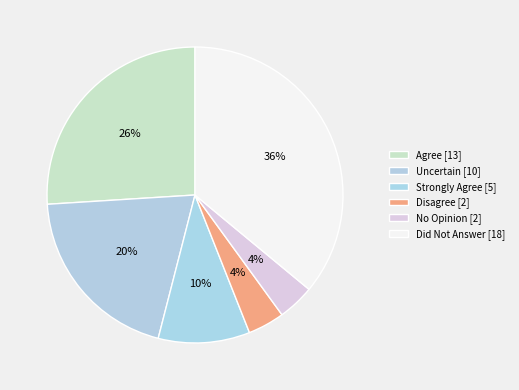

Count the number of slices in the pie.

6